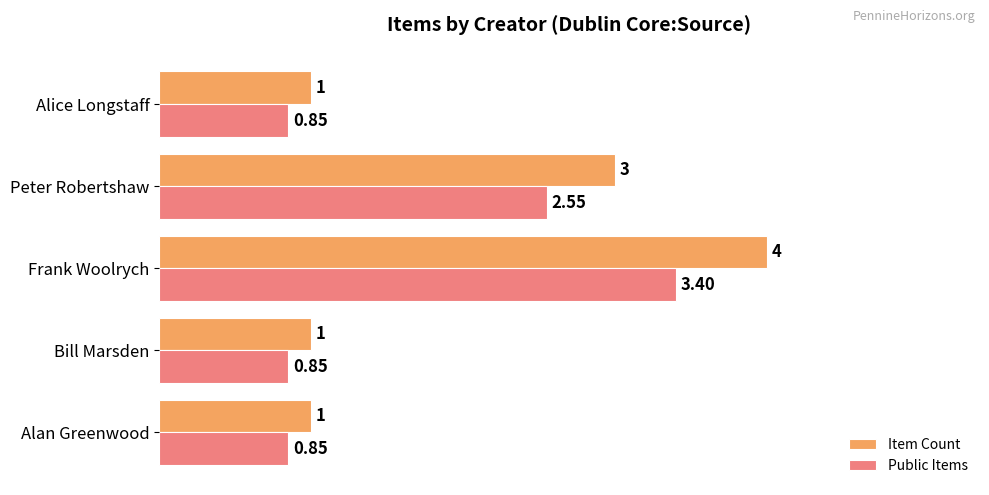

Rank the series by their average value, from highest to lowest.

Item Count, Public Items